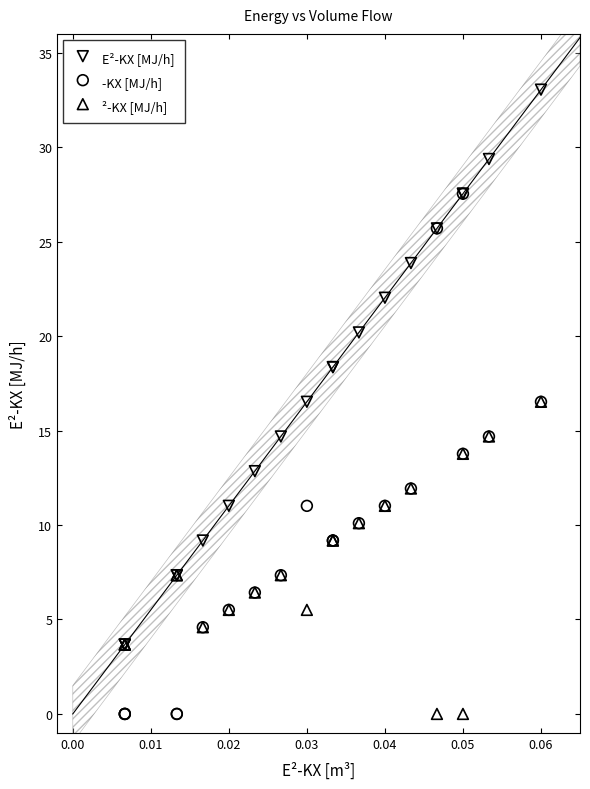

Which series has the widest spread of Y values?

E²-KX [MJ/h]